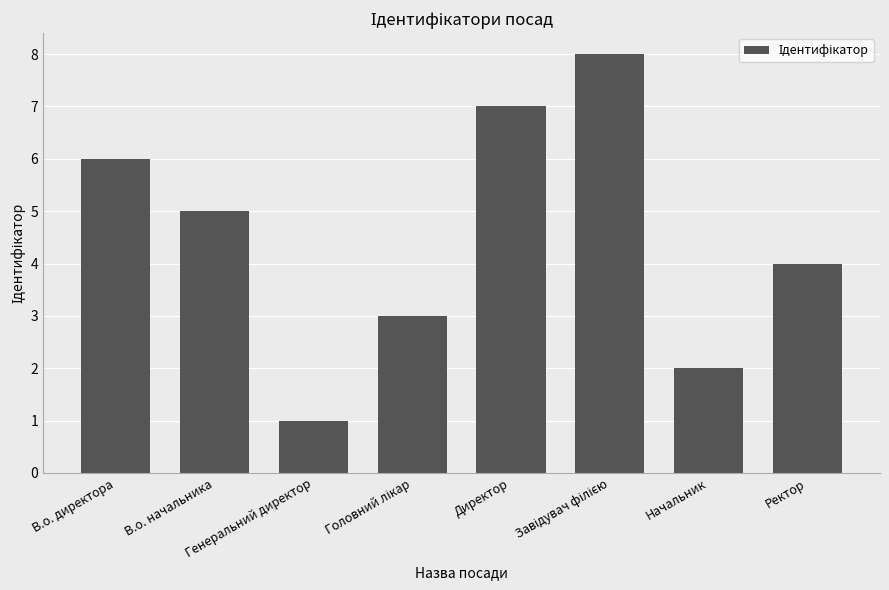

What is the difference between the second highest and second lowest values?

5